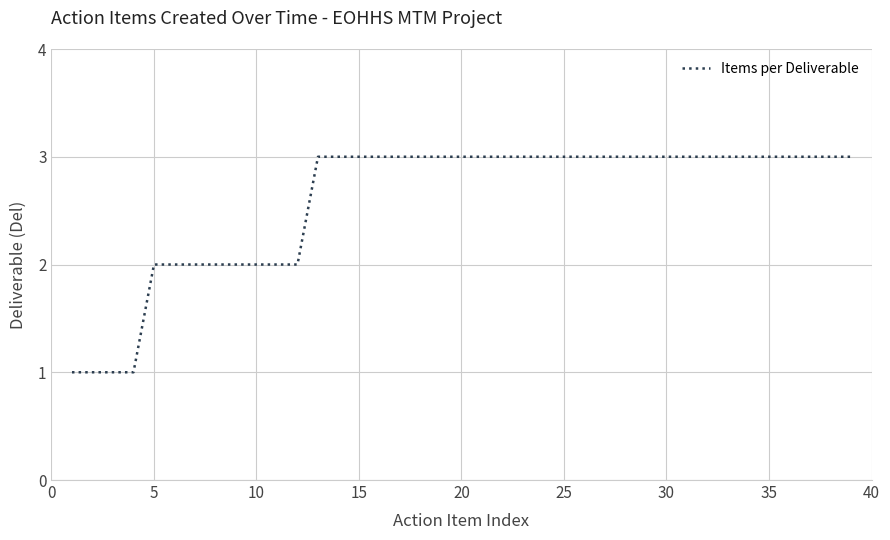

What is the greatest value displayed?

3